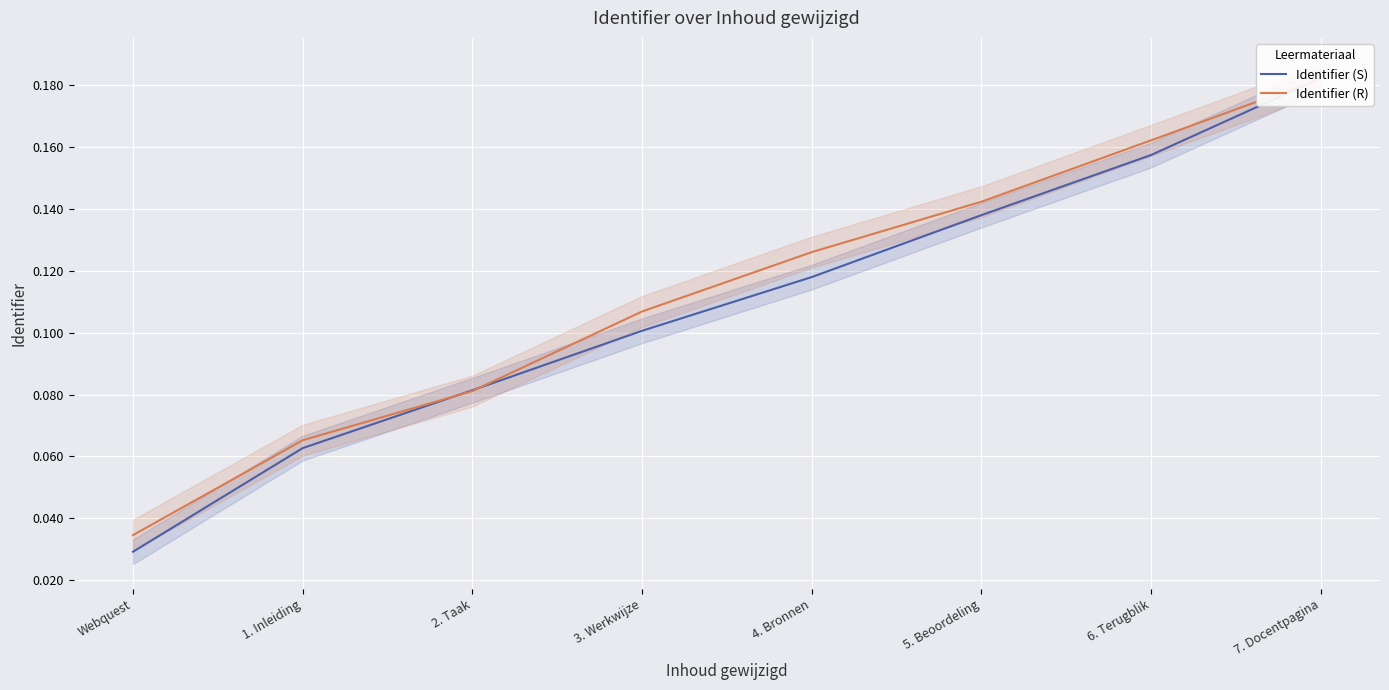

The Identifier (R) series shows 0.2 at 5. Beoordeling. True or false?

False